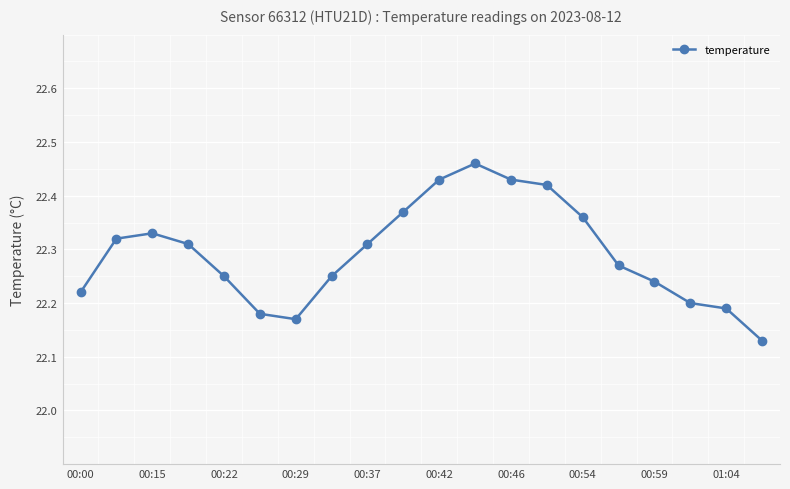

How many values are between 22 and 23?

20